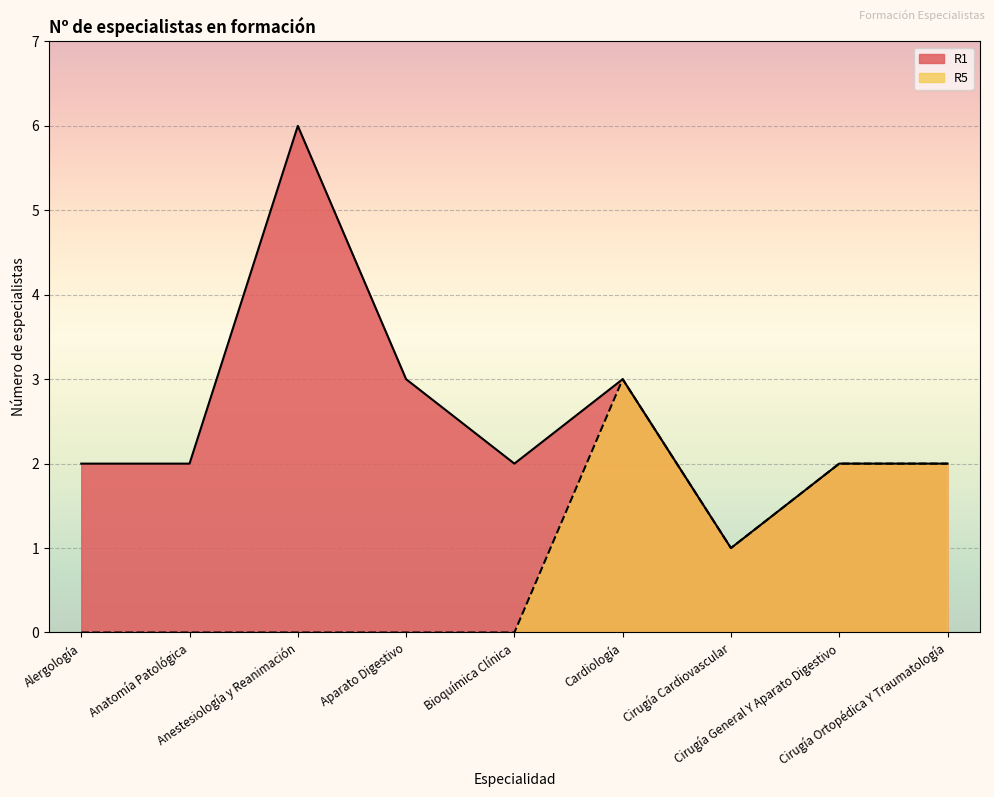

At which label does R5 reach its minimum?

Alergología